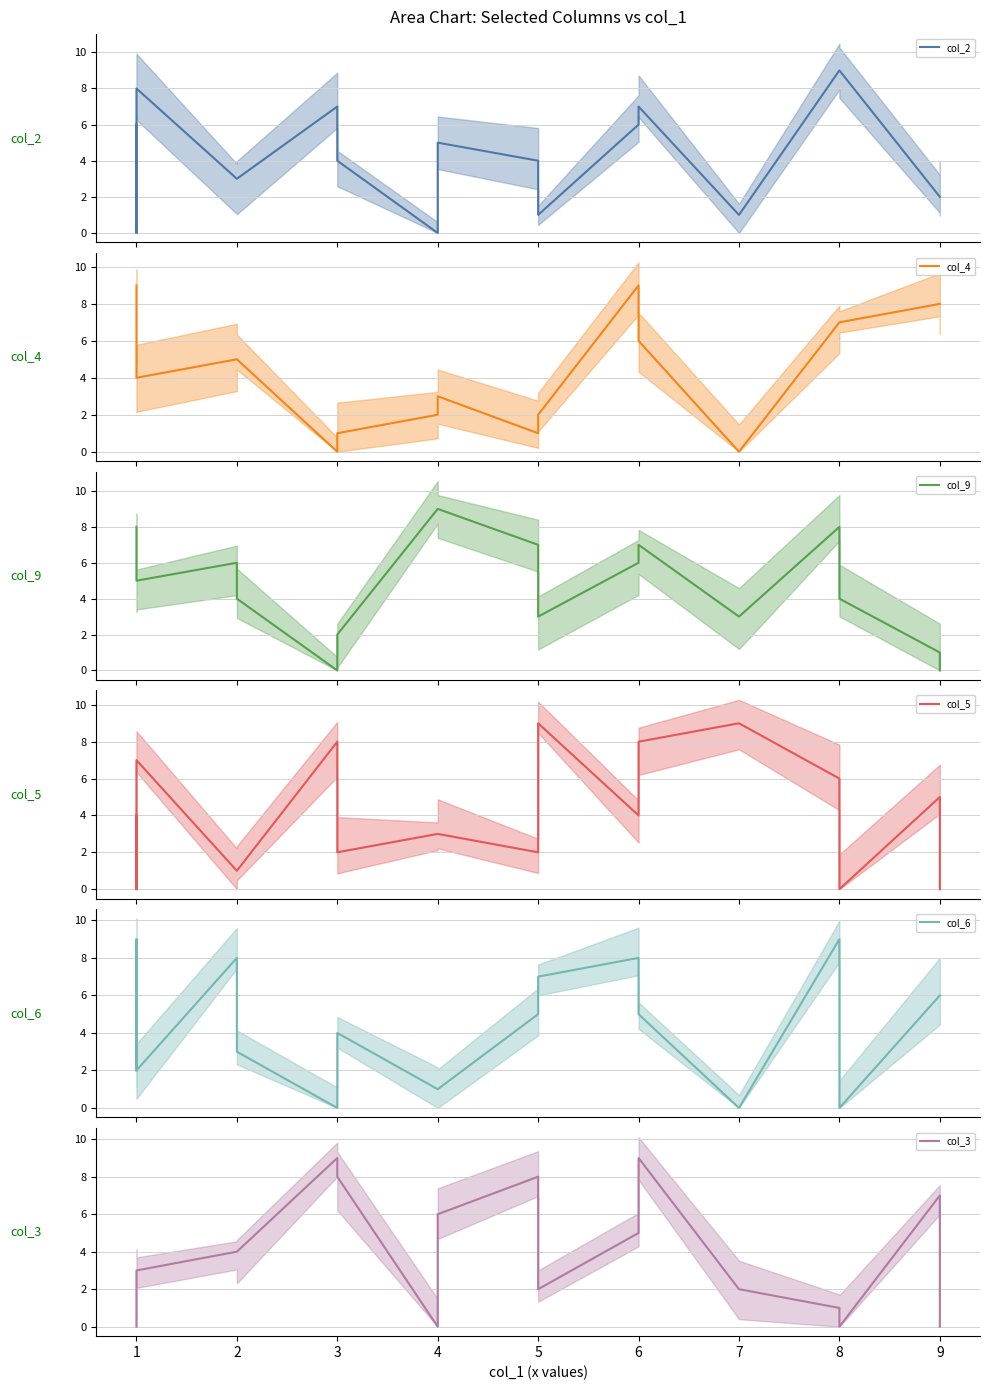

Reading left to right, extract all data points from this chart.

col_2: 6	0	8	3	3	7	4	0	5	4	1	6	7	1	9	9	2	2
col_4: 9	4	4	5	5	0	1	2	3	1	2	9	6	0	7	7	8	8
col_9: 8	5	5	6	4	0	2	9	9	7	3	6	7	3	8	4	1	0
col_5: 4	0	7	1	1	8	2	3	3	2	9	4	8	9	6	0	5	0
col_6: 2	9	2	8	3	0	4	1	1	5	7	8	5	0	9	0	6	6
col_3: 0	3	3	4	4	9	8	0	6	8	2	5	9	2	1	0	7	0